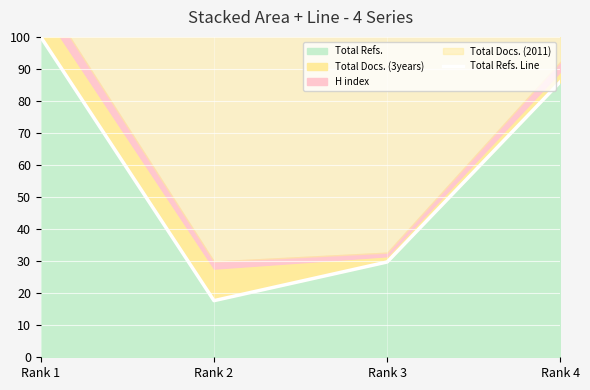

How many lines are shown in the chart?

1